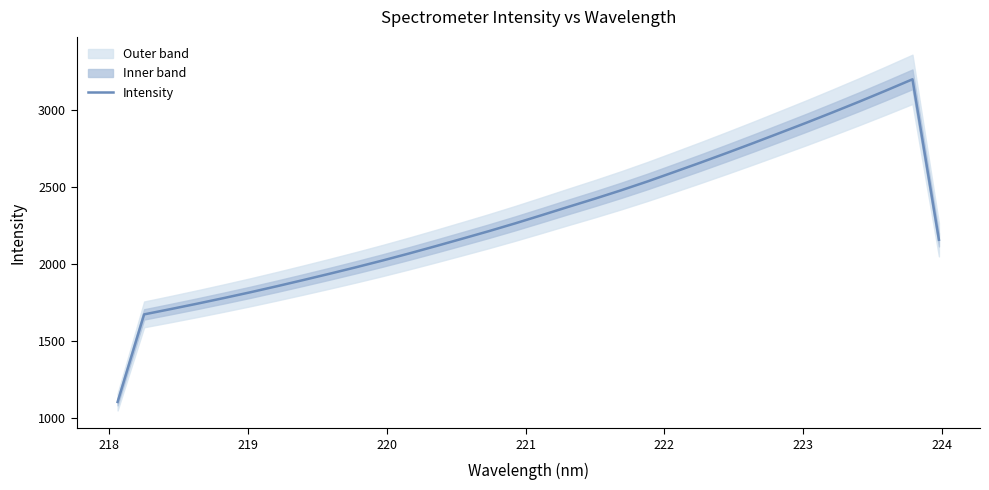

True or false: there are more than 0 points higher than both neighbors.

True